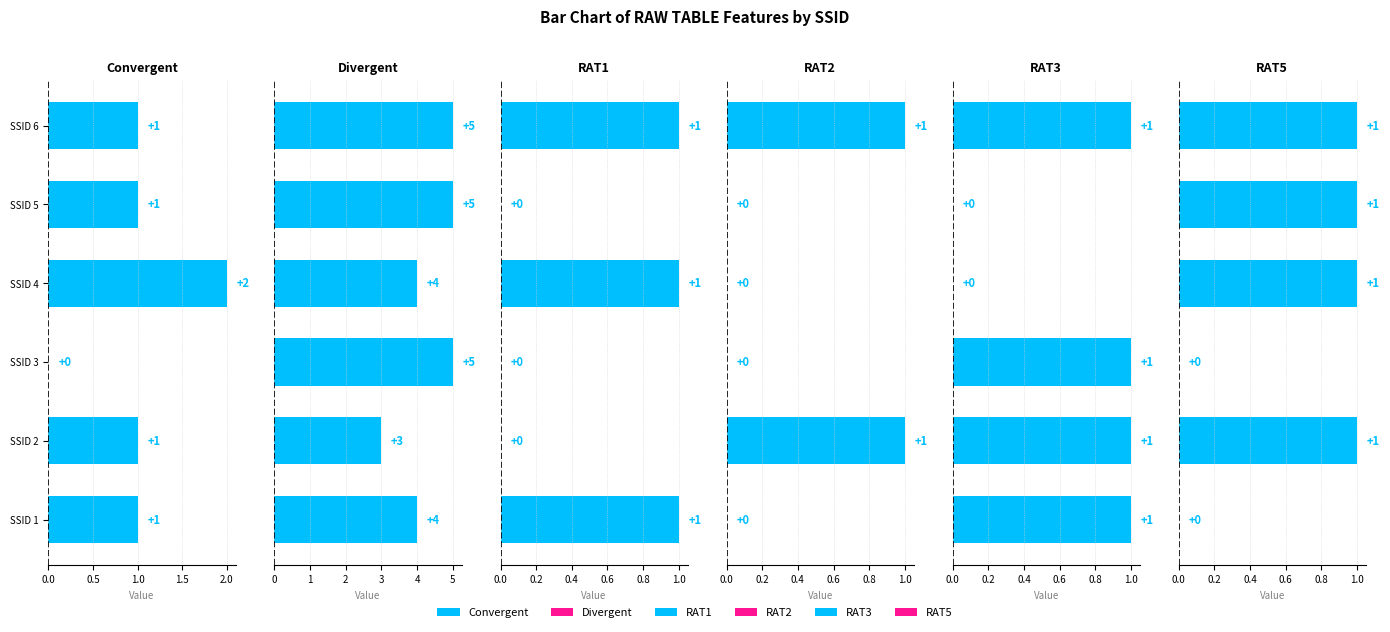

What is the total value across all series at SSID 2?

7